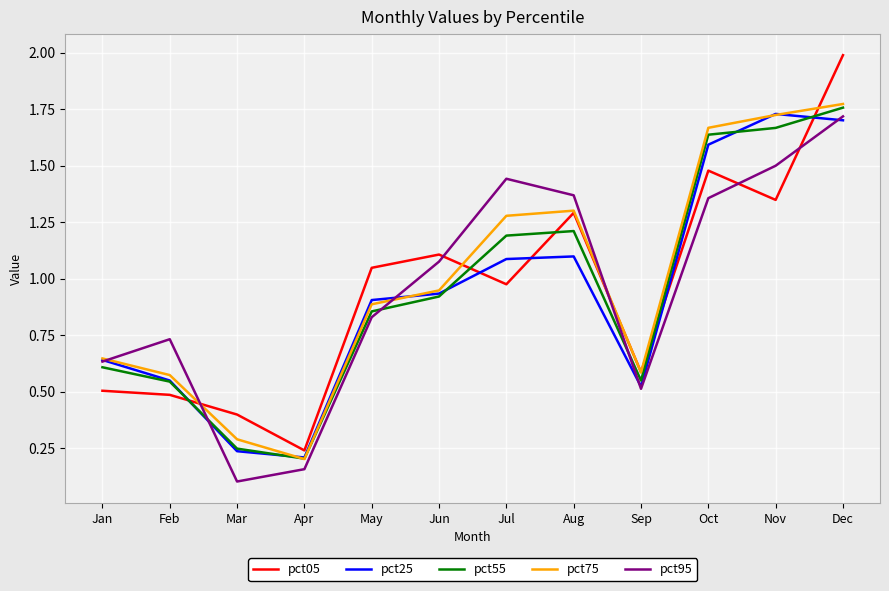

At how many categories does at least one series exceed 1?

7